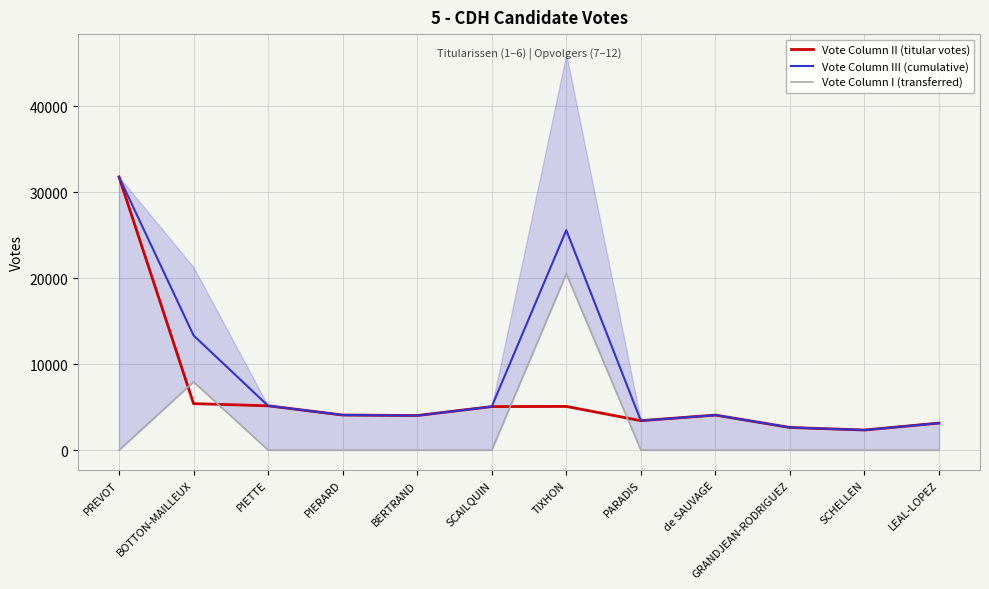

What are all the series names shown in the legend?

Vote Column II (titular votes), Vote Column III (cumulative), Vote Column I (transferred)